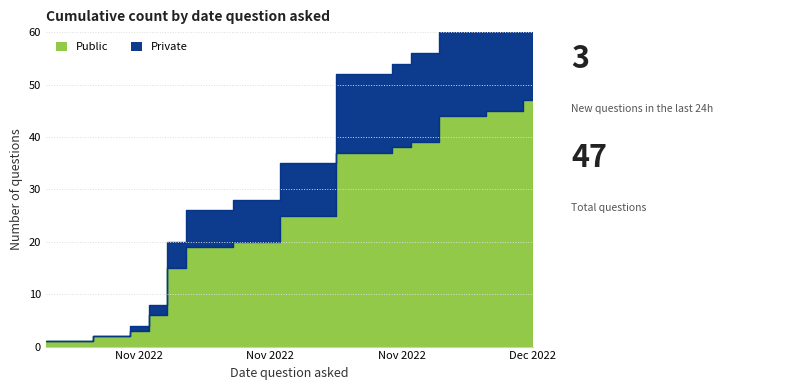

True or false: Private has a value of 5 at 2022-12-02.

False